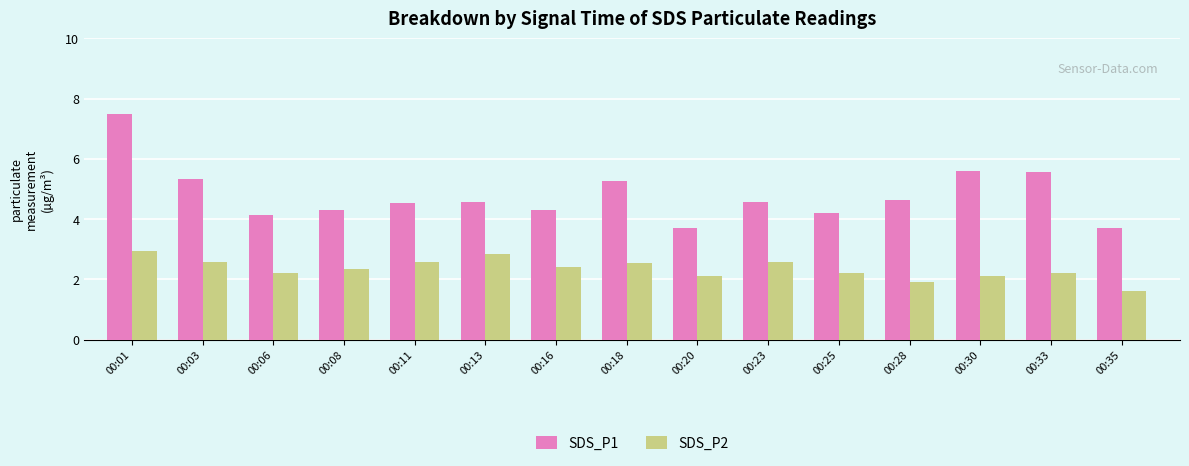

True or false: SDS_P2 has a value of 3.0 at 00:01.

True